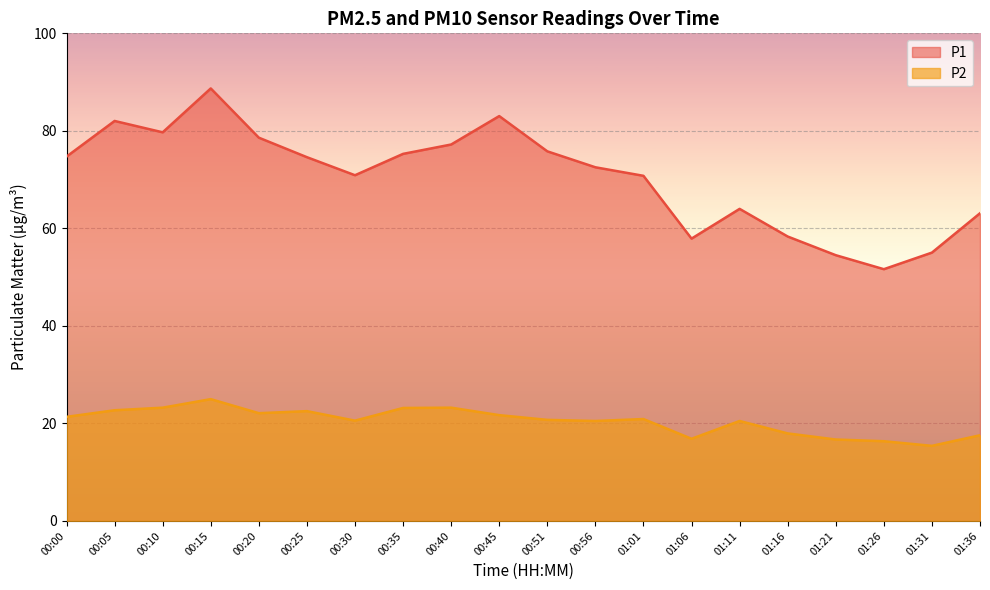

Does the chart display data point markers on the line(s)?

No